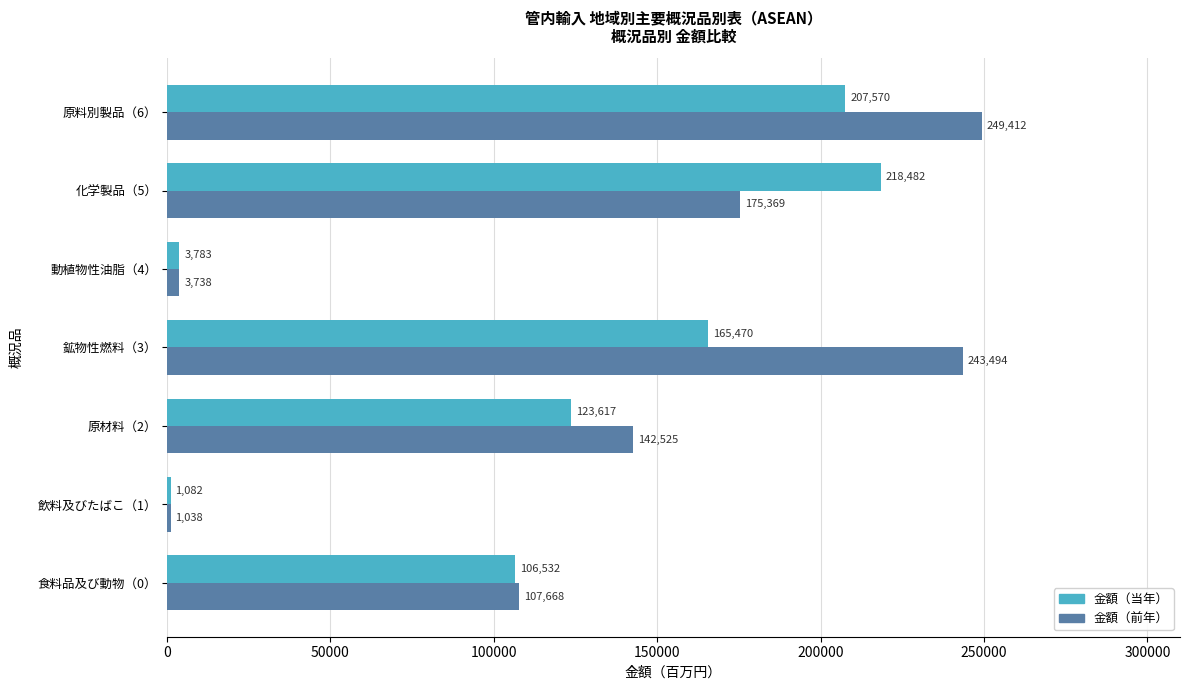

The 金額（前年） series shows 243493.9 at 鉱物性燃料（3）. True or false?

True